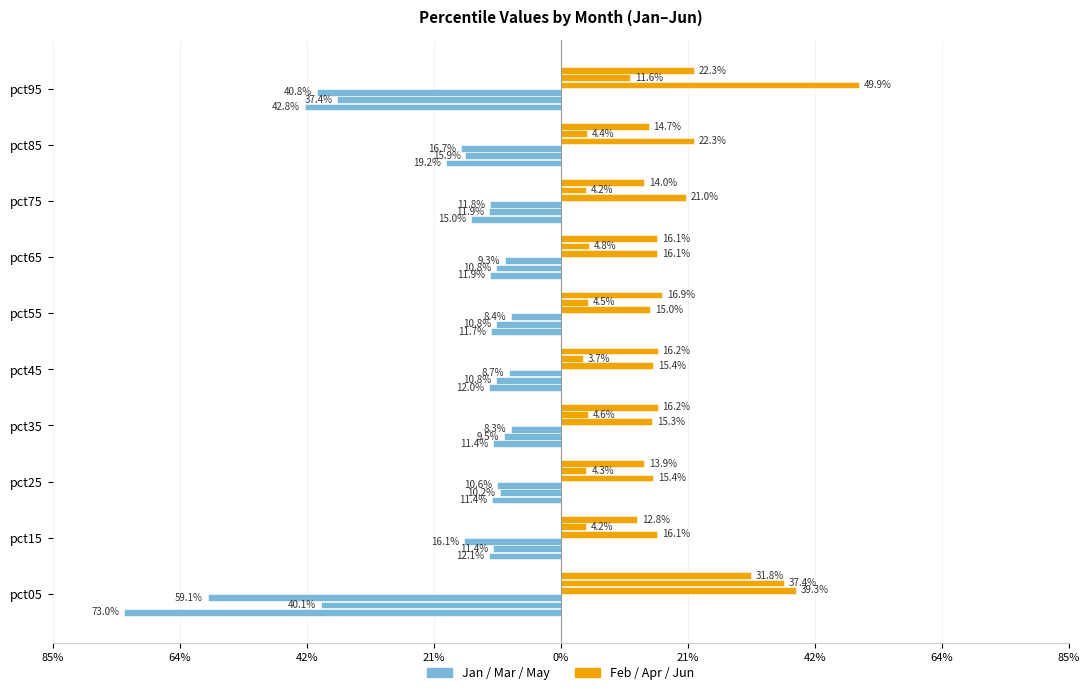

List the series in order of their overall mean, highest first.

Feb, Jan